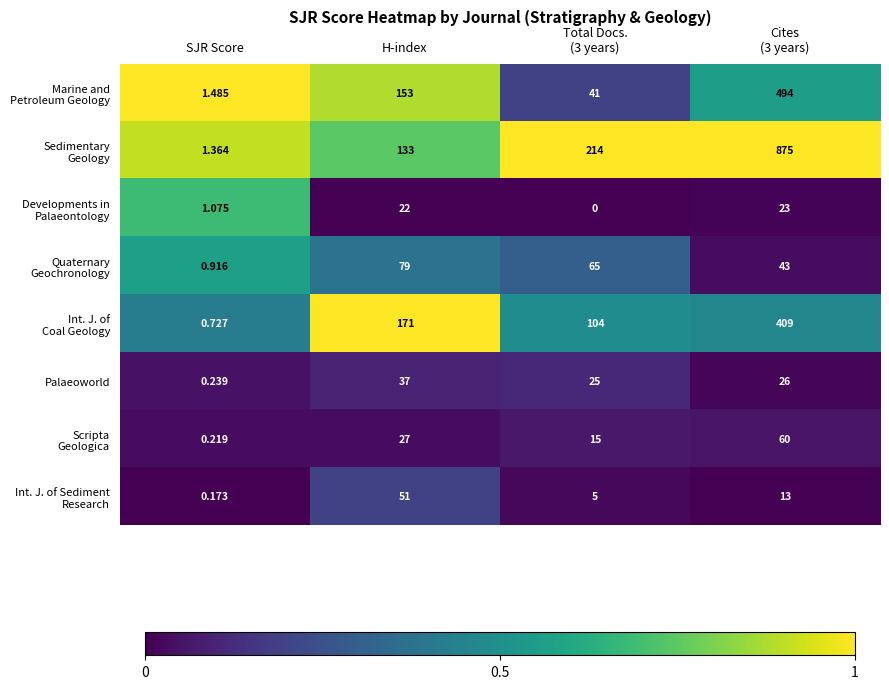

Which category has the highest value in the Palaeoworld series?

H-index